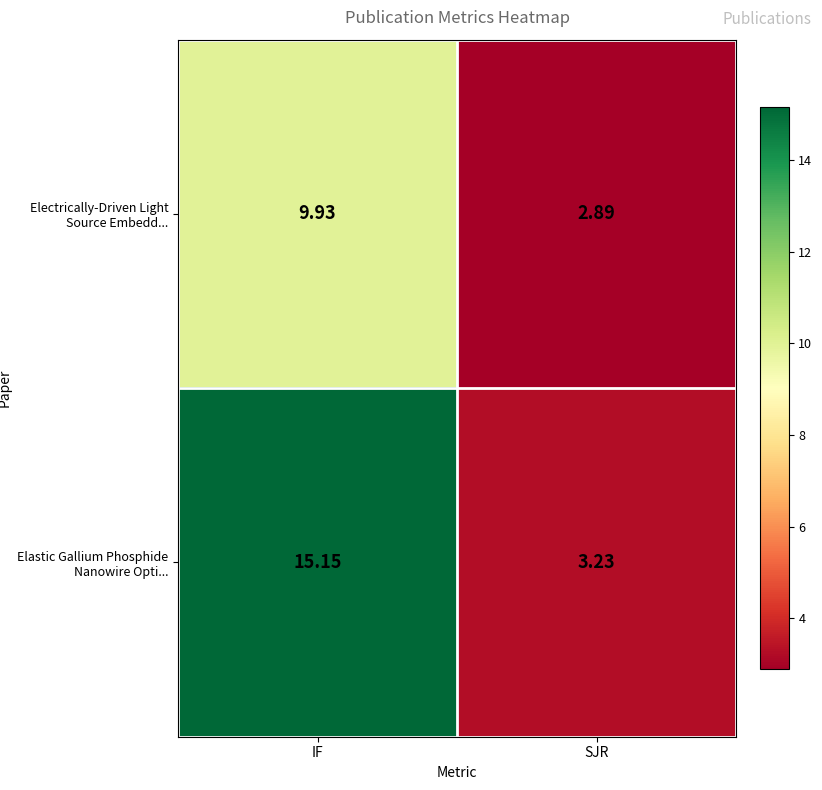

Which series has the widest spread of values?

Elastic Gallium Phosphide Nanowire Opti...